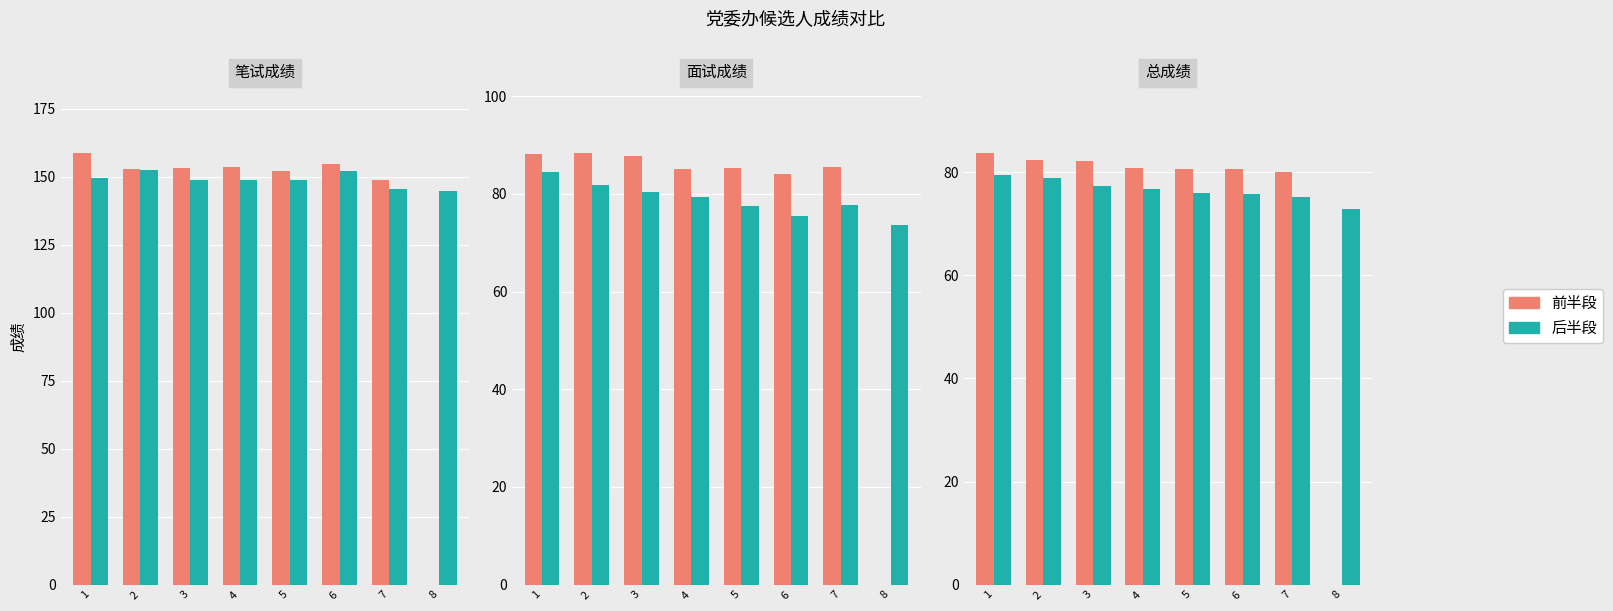

What is the difference between the second highest and second lowest values in the 后半段 series?

3.8